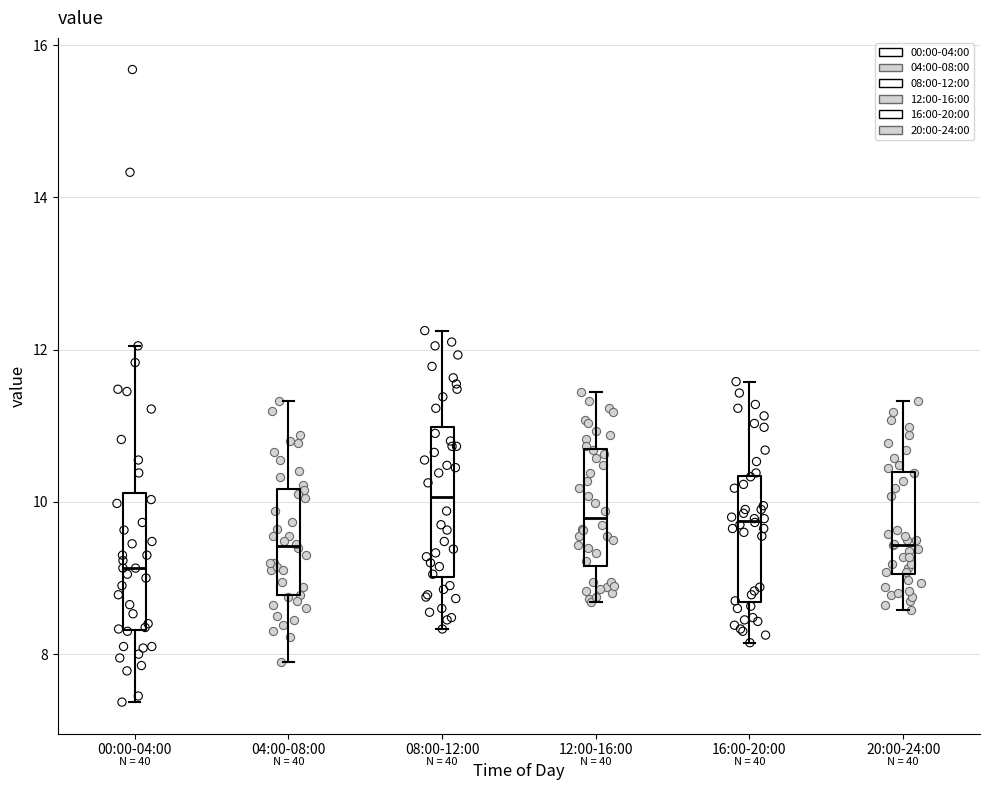

Which box's median line is the highest?

08:00-12:00